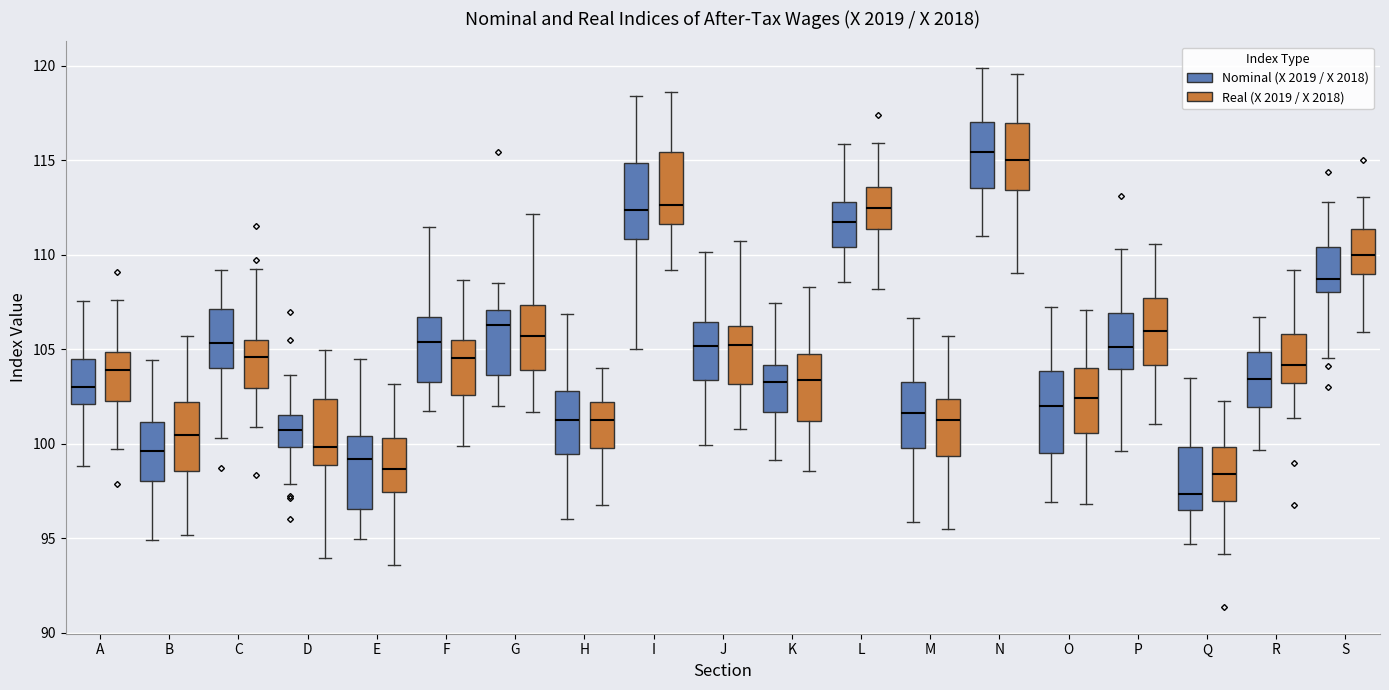

Reading left to right, transcribe this box plot: for each box, give where its median line is, the range the box spans, and where its two whiskers end, as read against the y-axis. The values are not printed on the chart, so give them approximately, as read against the axis.

A (Nominal (X 2019 / X 2018)): median 103.0, box 102.0 to 104.5, whiskers 99.0 to 107.5
A (Real (X 2019 / X 2018)): median 104.0, box 102.5 to 105.0, whiskers 99.5 to 107.5
B (Nominal (X 2019 / X 2018)): median 99.5, box 98.0 to 101.0, whiskers 95.0 to 104.5
B (Real (X 2019 / X 2018)): median 100.5, box 98.5 to 102.0, whiskers 95.0 to 105.5
C (Nominal (X 2019 / X 2018)): median 105.5, box 104.0 to 107.0, whiskers 100.5 to 109.0
C (Real (X 2019 / X 2018)): median 104.5, box 103.0 to 105.5, whiskers 101.0 to 109.5
D (Nominal (X 2019 / X 2018)): median 100.5, box 100.0 to 101.5, whiskers 98.0 to 103.5
D (Real (X 2019 / X 2018)): median 100.0, box 99.0 to 102.5, whiskers 94.0 to 105.0
E (Nominal (X 2019 / X 2018)): median 99.0, box 96.5 to 100.5, whiskers 95.0 to 104.5
E (Real (X 2019 / X 2018)): median 98.5, box 97.5 to 100.5, whiskers 93.5 to 103.0
F (Nominal (X 2019 / X 2018)): median 105.5, box 103.5 to 106.5, whiskers 101.5 to 111.5
F (Real (X 2019 / X 2018)): median 104.5, box 102.5 to 105.5, whiskers 100.0 to 108.5
G (Nominal (X 2019 / X 2018)): median 106.5, box 103.5 to 107.0, whiskers 102.0 to 108.5
G (Real (X 2019 / X 2018)): median 105.5, box 104.0 to 107.5, whiskers 101.5 to 112.0
H (Nominal (X 2019 / X 2018)): median 101.5, box 99.5 to 103.0, whiskers 96.0 to 107.0
H (Real (X 2019 / X 2018)): median 101.0, box 100.0 to 102.0, whiskers 96.5 to 104.0
I (Nominal (X 2019 / X 2018)): median 112.5, box 111.0 to 115.0, whiskers 105.0 to 118.5
I (Real (X 2019 / X 2018)): median 112.5, box 111.5 to 115.5, whiskers 109.0 to 118.5
J (Nominal (X 2019 / X 2018)): median 105.0, box 103.5 to 106.5, whiskers 100.0 to 110.0
J (Real (X 2019 / X 2018)): median 105.0, box 103.0 to 106.0, whiskers 101.0 to 110.5
K (Nominal (X 2019 / X 2018)): median 103.5, box 101.5 to 104.0, whiskers 99.0 to 107.5
K (Real (X 2019 / X 2018)): median 103.5, box 101.0 to 104.5, whiskers 98.5 to 108.5
L (Nominal (X 2019 / X 2018)): median 111.5, box 110.5 to 113.0, whiskers 108.5 to 116.0
L (Real (X 2019 / X 2018)): median 112.5, box 111.5 to 113.5, whiskers 108.0 to 116.0
M (Nominal (X 2019 / X 2018)): median 101.5, box 100.0 to 103.5, whiskers 96.0 to 106.5
M (Real (X 2019 / X 2018)): median 101.0, box 99.5 to 102.5, whiskers 95.5 to 105.5
N (Nominal (X 2019 / X 2018)): median 115.5, box 113.5 to 117.0, whiskers 111.0 to 120.0
N (Real (X 2019 / X 2018)): median 115.0, box 113.5 to 117.0, whiskers 109.0 to 119.5
O (Nominal (X 2019 / X 2018)): median 102.0, box 99.5 to 104.0, whiskers 97.0 to 107.5
O (Real (X 2019 / X 2018)): median 102.5, box 100.5 to 104.0, whiskers 97.0 to 107.0
P (Nominal (X 2019 / X 2018)): median 105.0, box 104.0 to 107.0, whiskers 99.5 to 110.5
P (Real (X 2019 / X 2018)): median 106.0, box 104.0 to 107.5, whiskers 101.0 to 110.5
Q (Nominal (X 2019 / X 2018)): median 97.5, box 96.5 to 100.0, whiskers 94.5 to 103.5
Q (Real (X 2019 / X 2018)): median 98.5, box 97.0 to 100.0, whiskers 94.0 to 102.5
R (Nominal (X 2019 / X 2018)): median 103.5, box 102.0 to 105.0, whiskers 99.5 to 106.5
R (Real (X 2019 / X 2018)): median 104.0, box 103.0 to 106.0, whiskers 101.5 to 109.0
S (Nominal (X 2019 / X 2018)): median 109.0, box 108.0 to 110.5, whiskers 104.5 to 113.0
S (Real (X 2019 / X 2018)): median 110.0, box 109.0 to 111.5, whiskers 106.0 to 113.0